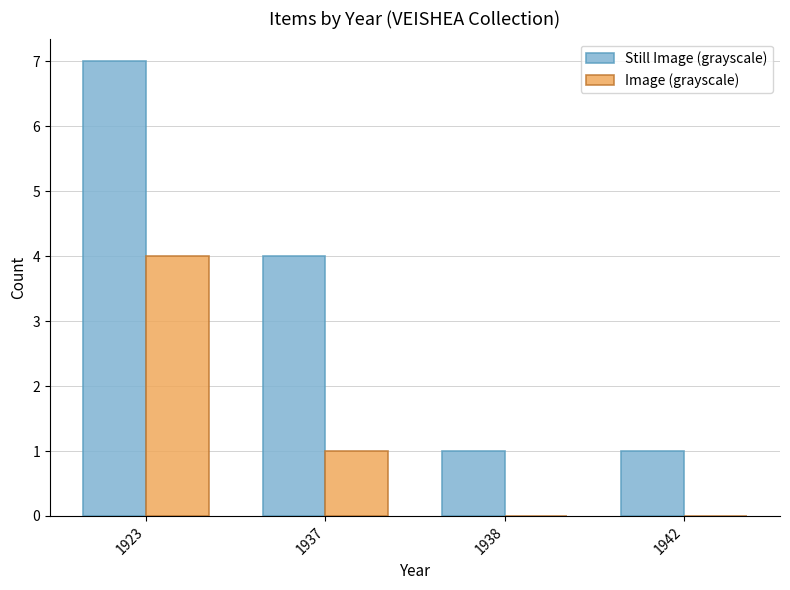

Read the Still Image (grayscale) value at 1938.

1